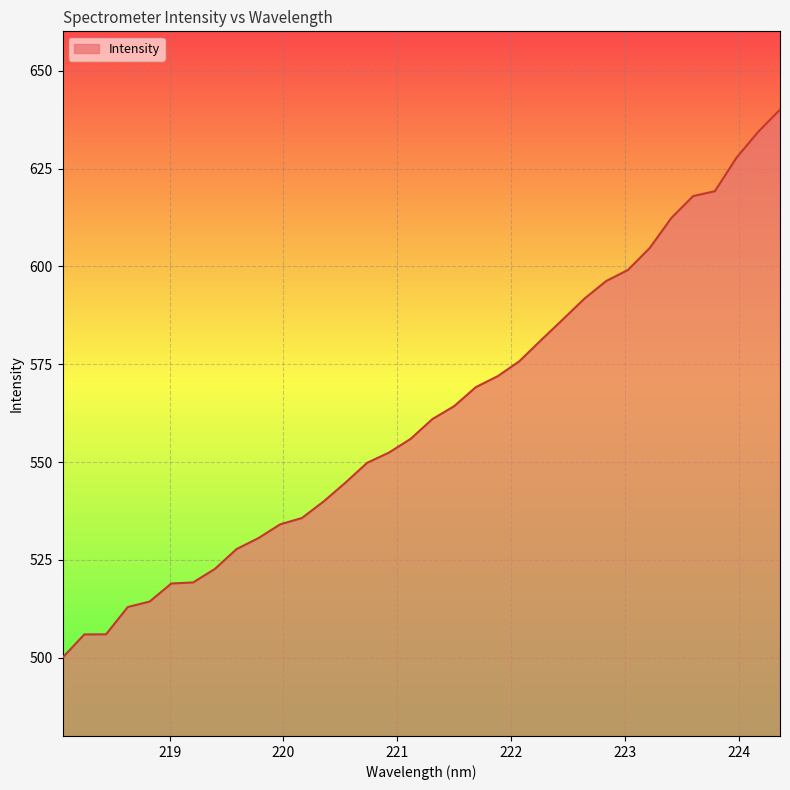

What is the minimum value shown in the chart?

500.0